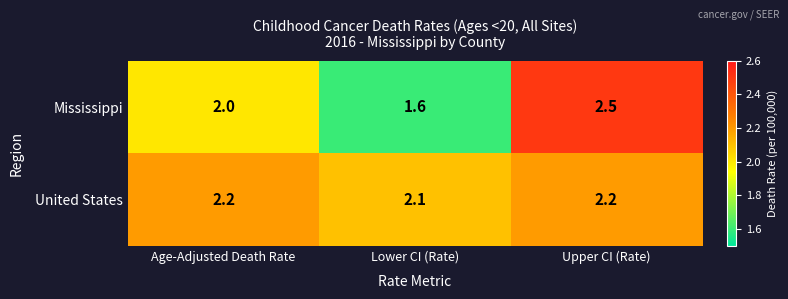

What is the average value of the Mississippi series?

2.0